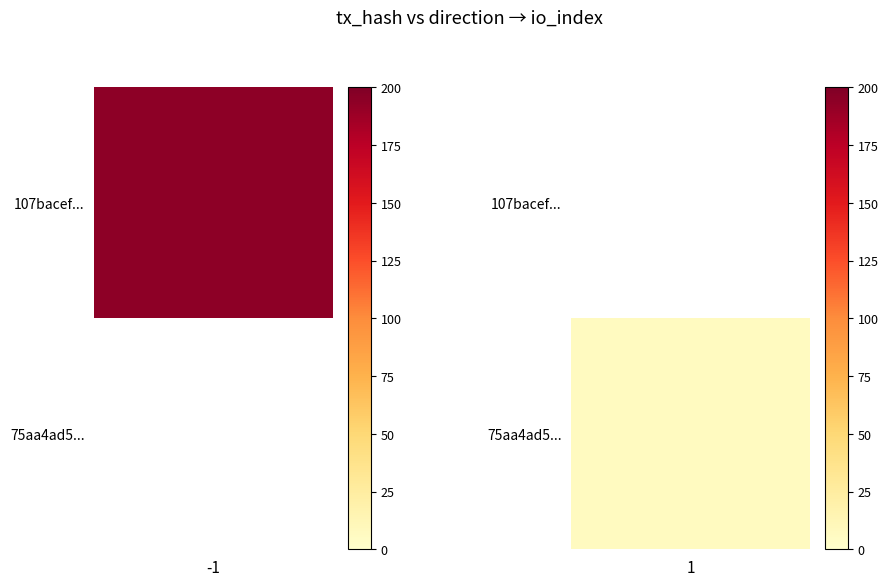

Which series has the largest total across all categories?

107bacef2cc9e2a411f4ce9800296a87f086f7f